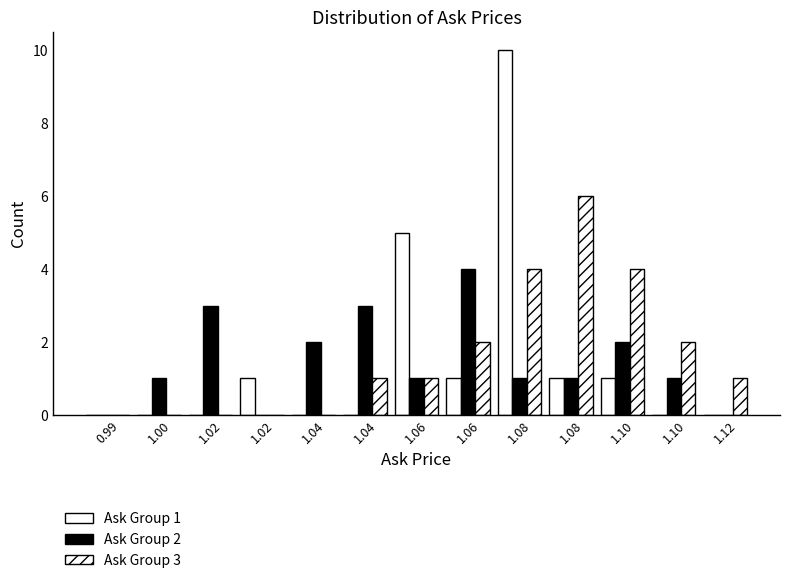

How many groups of bars are there?

13